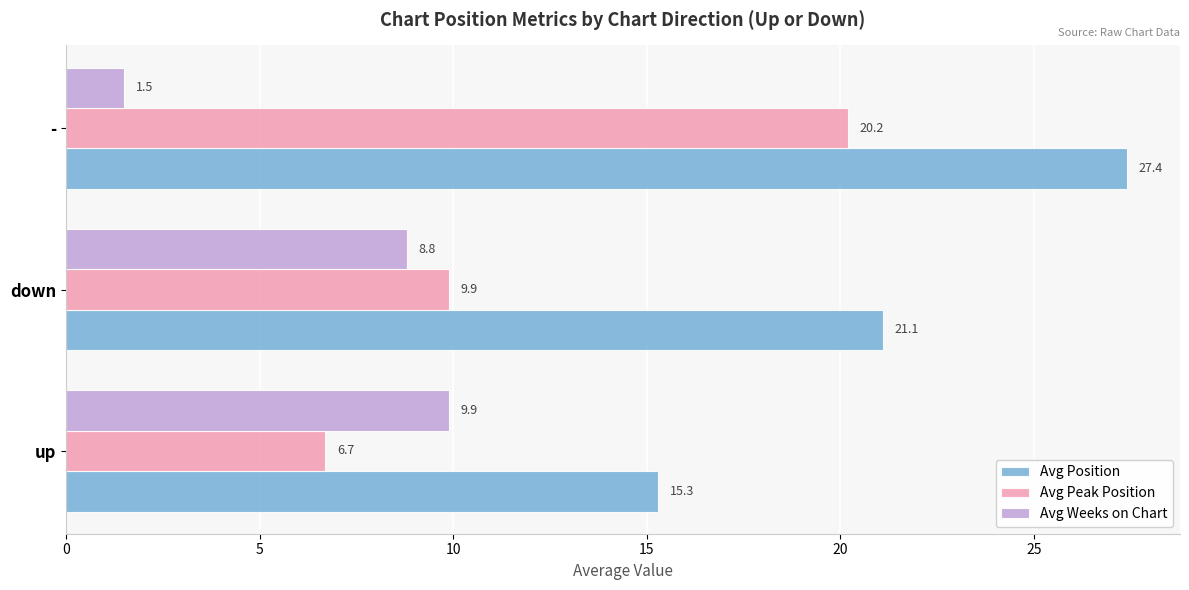

Where is Avg Position nearest to the value 21?

down